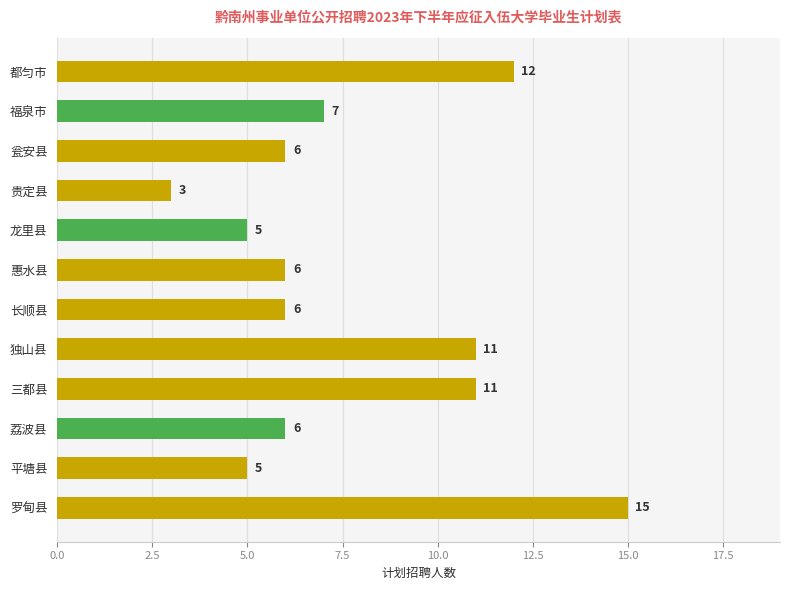

What is the difference between the maximum and second lowest values?

10